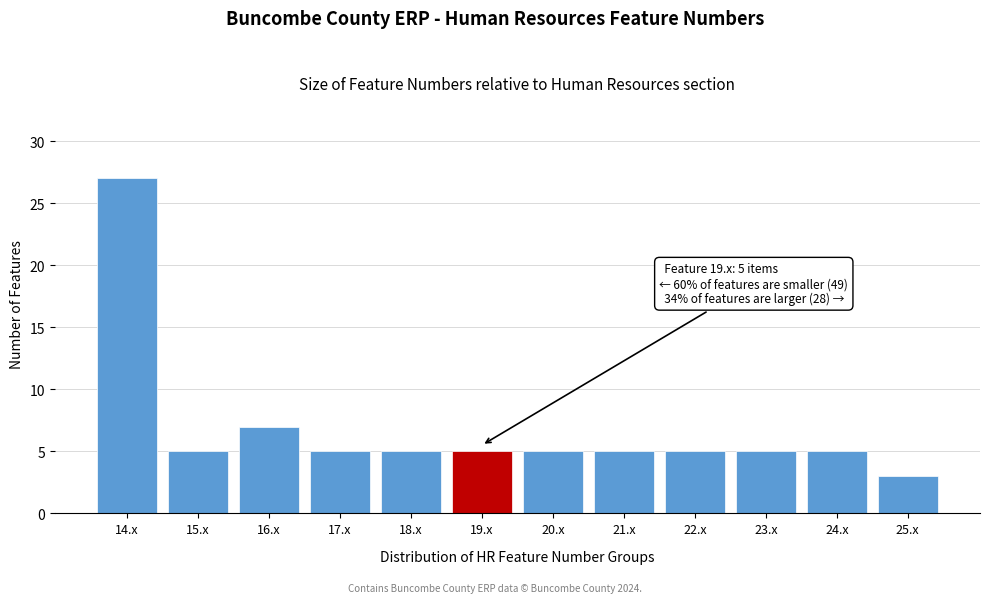

Reading left to right, what are all the values shown in this chart?

14.x=27	15.x=5	16.x=7	17.x=5	18.x=5	19.x=5	20.x=5	21.x=5	22.x=5	23.x=5	24.x=5	25.x=3